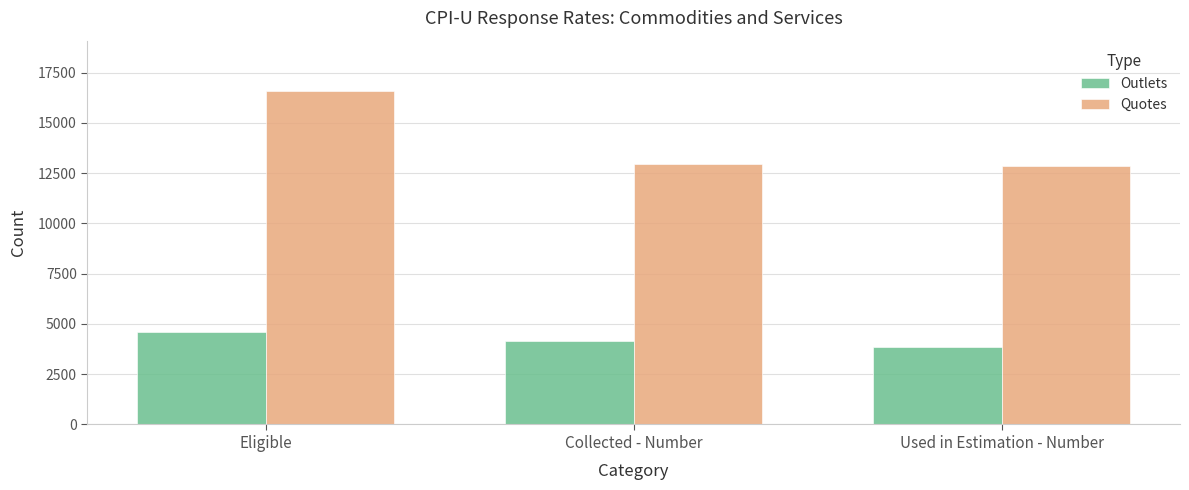

Which series has the largest range (max minus min)?

Quotes